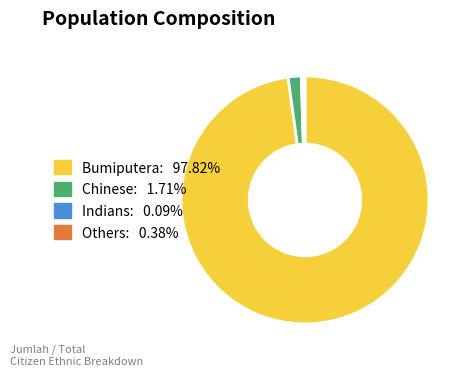

Which category accounts for the majority?

Bumiputera